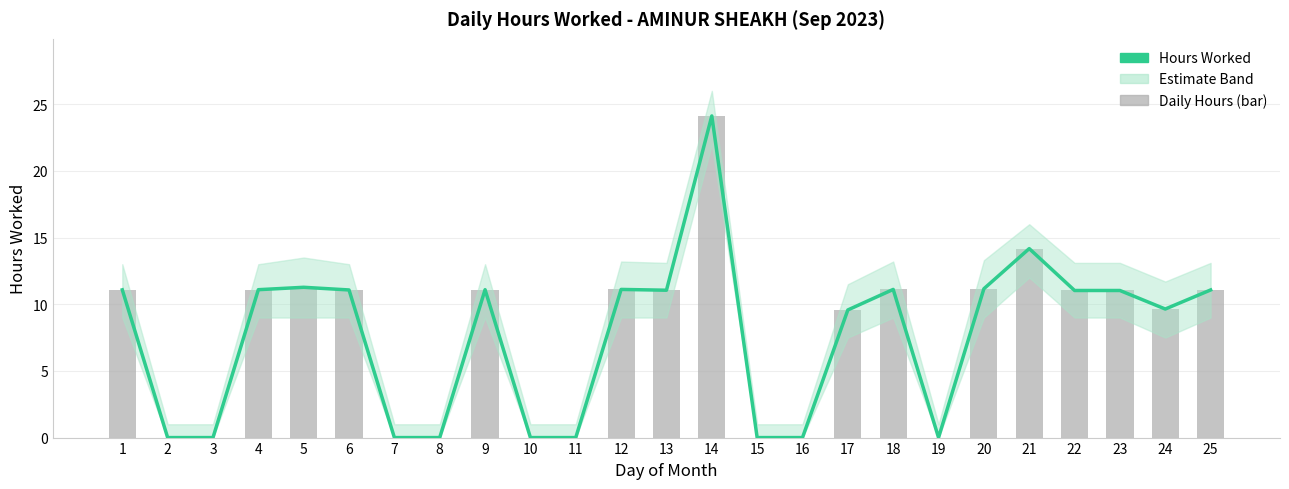

How many values in the Daily Hours series are below 11?

11